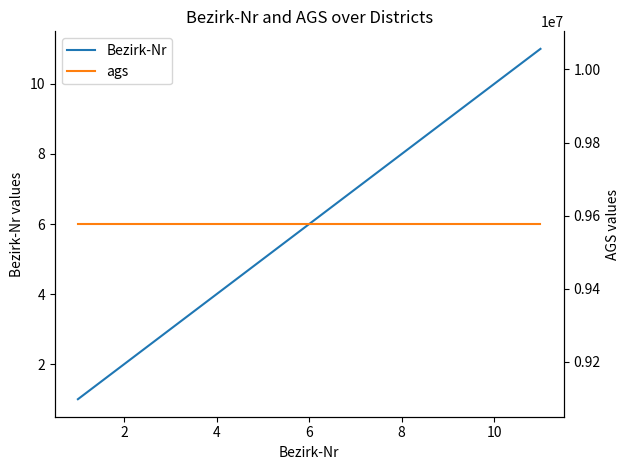

List the series in order of their peak value, highest first.

ags, Bezirk-Nr